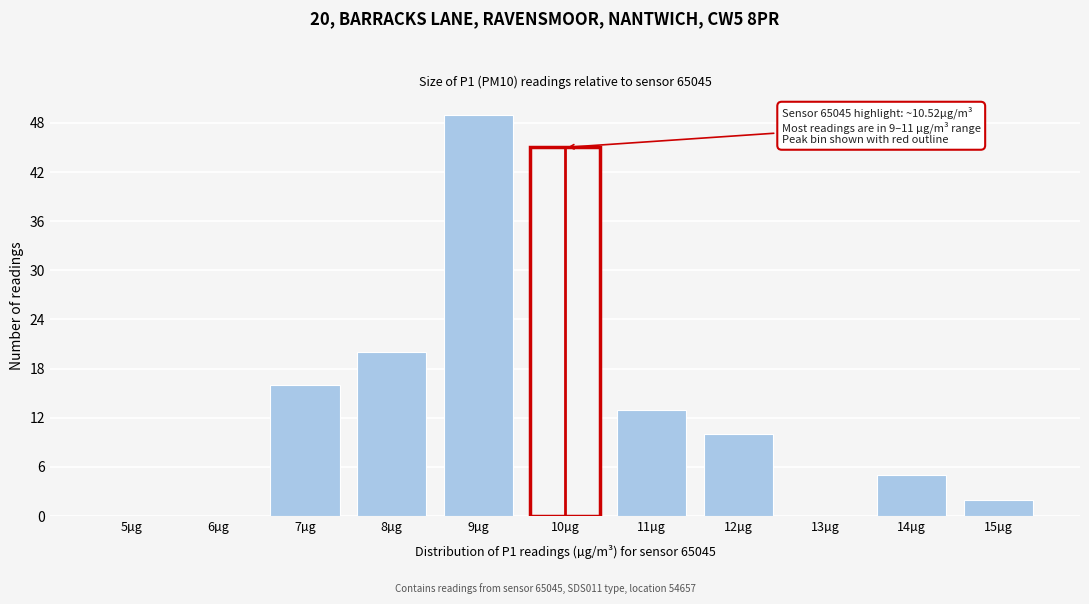

Reading left to right, what are all the values shown in this chart?

5µg=0	6µg=0	7µg=16	8µg=20	9µg=49	10µg=45	11µg=13	12µg=10	13µg=0	14µg=5	15µg=2